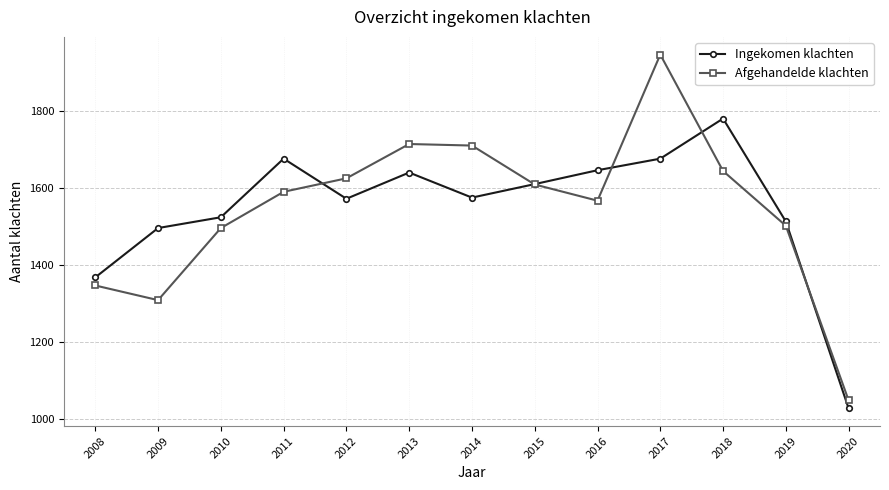

What is the difference between the Ingekomen klachten values at 2009 and 2011?

180